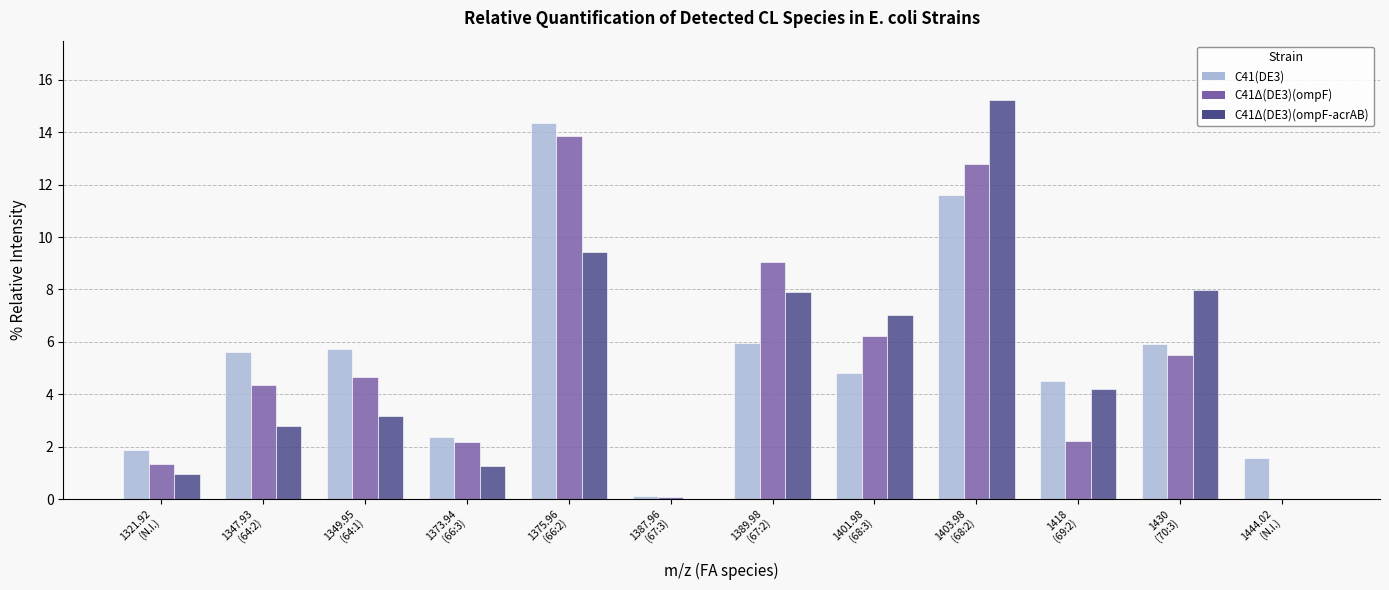

Which series has the largest range (max minus min)?

C41Δ(DE3)(ompF-acrAB)